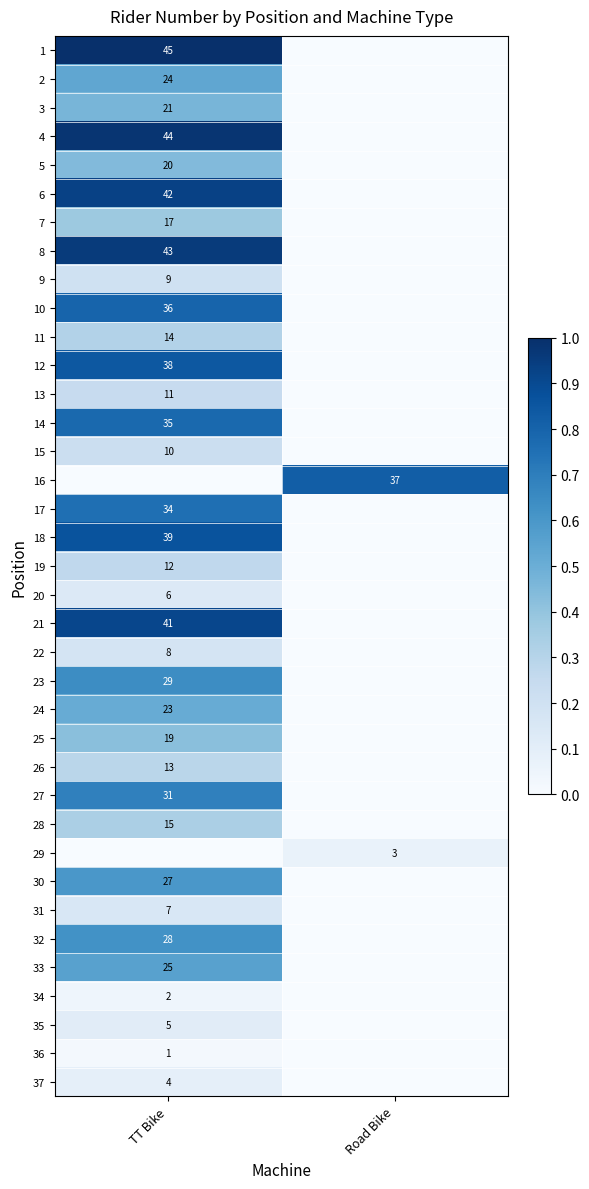

The 9 series shows 9 at TT Bike. True or false?

True